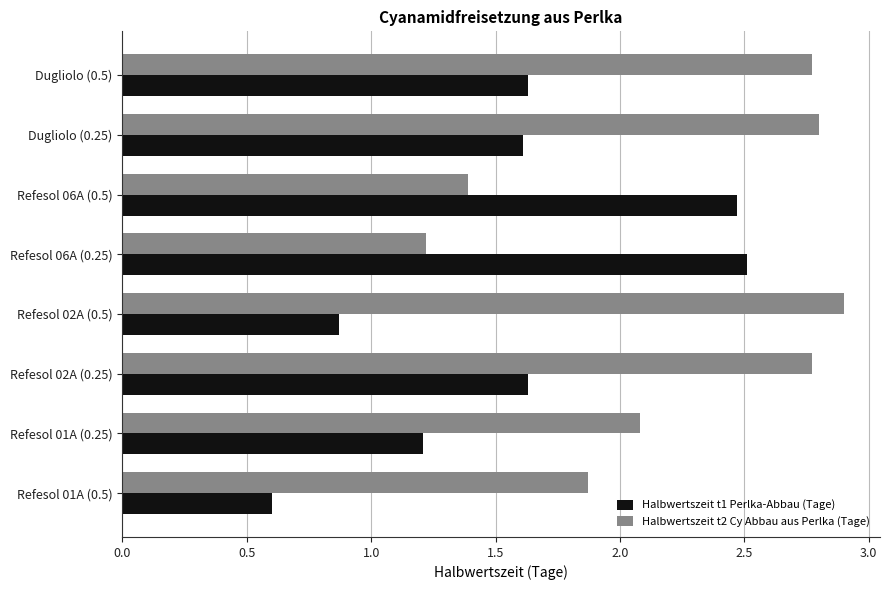

What is the sum of all Halbwertszeit t1 Perlka-Abbau (Tage) values?

12.5